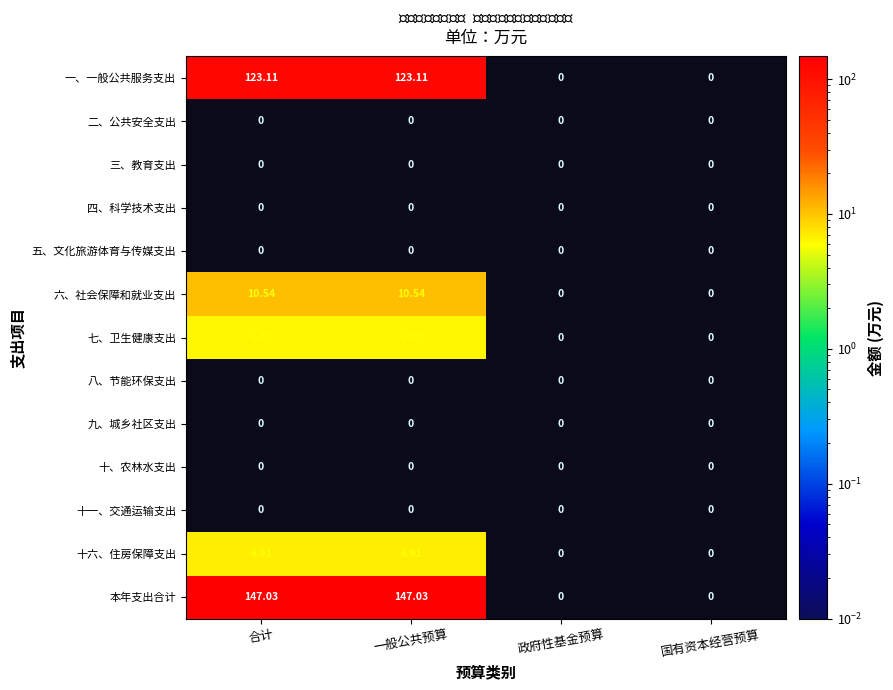

At how many categories does at least one series exceed 80?

2